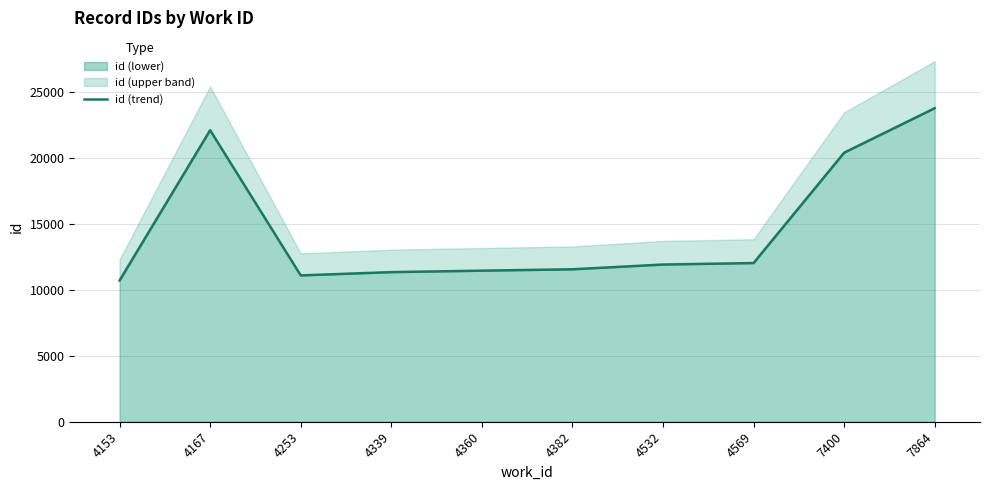

Rank the categories by value from lowest to highest.

4153, 4253, 4339, 4360, 4382, 4532, 4569, 7400, 4167, 7864